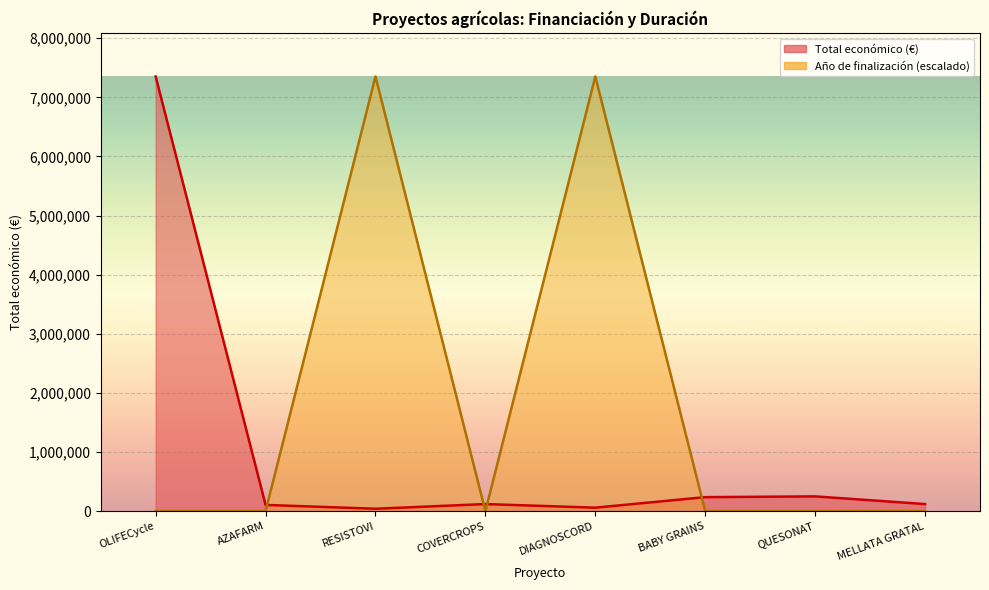

Does the chart display data point markers on the line(s)?

No